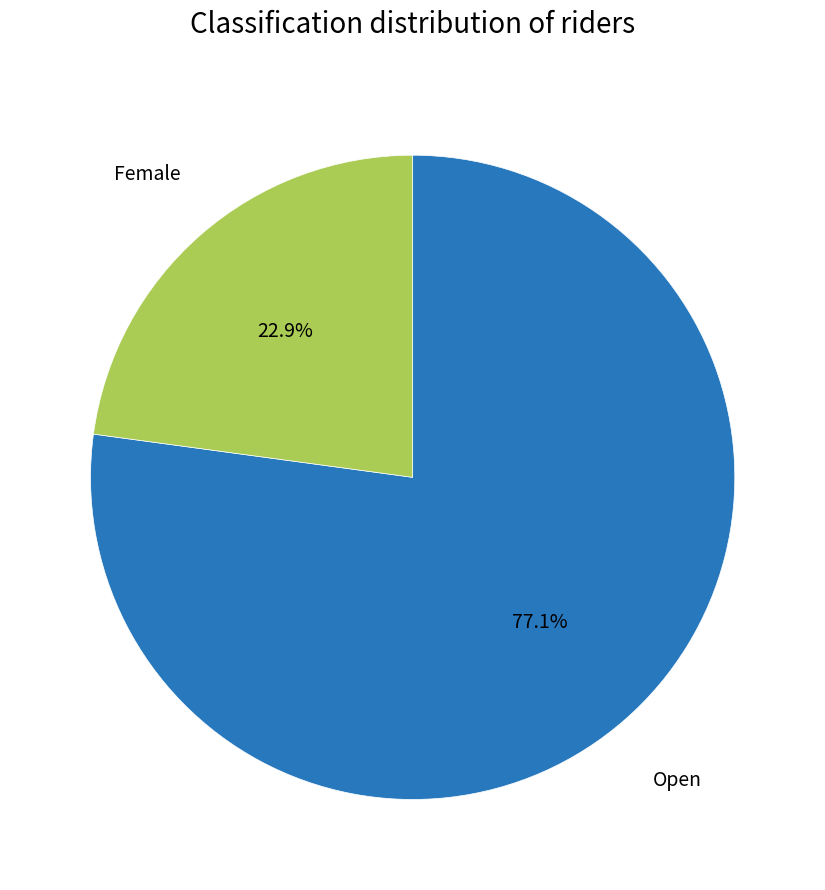

To the nearest percent, what percentage of the pie is Female?

23%